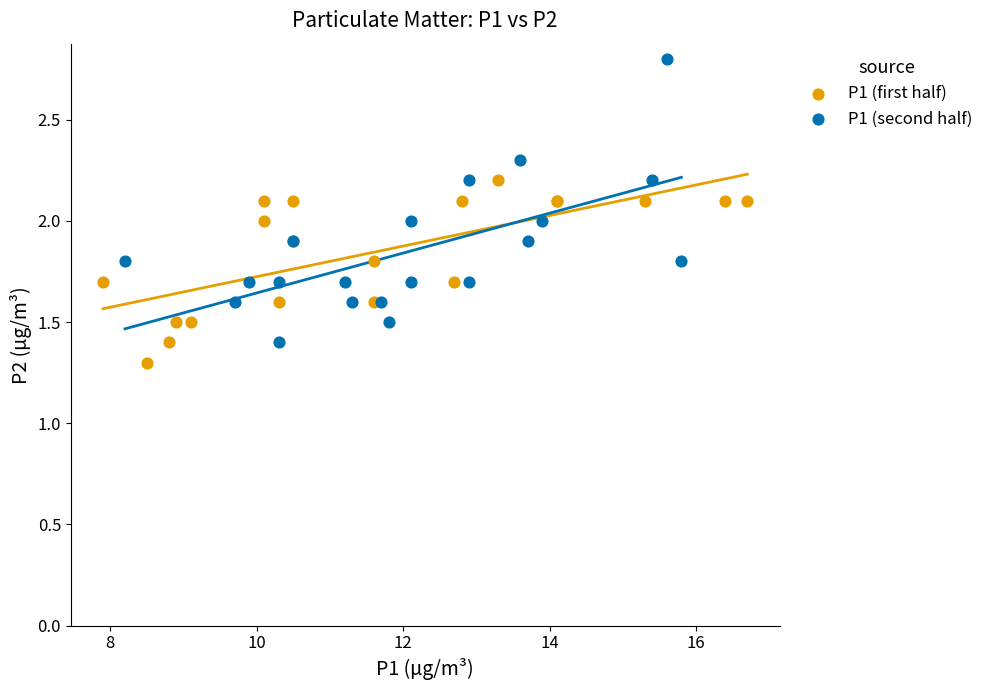

What are all the series names shown in the legend?

P1 (first half), P1 (second half)